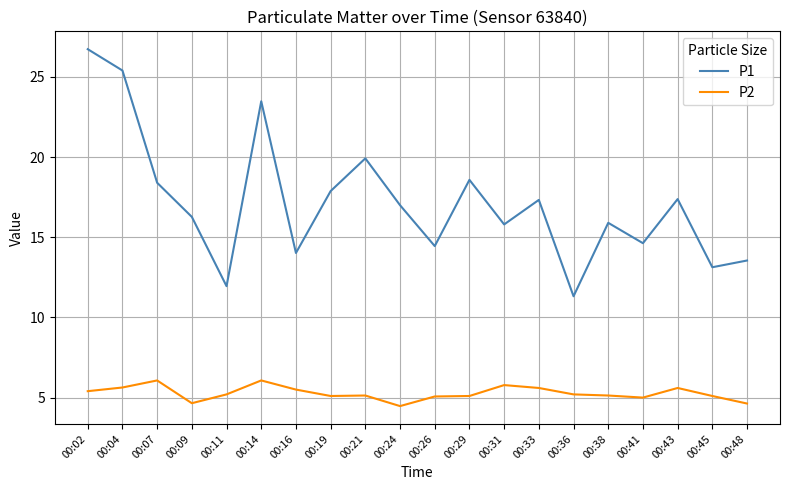

Which category has the highest value in the P1 series?

00:02